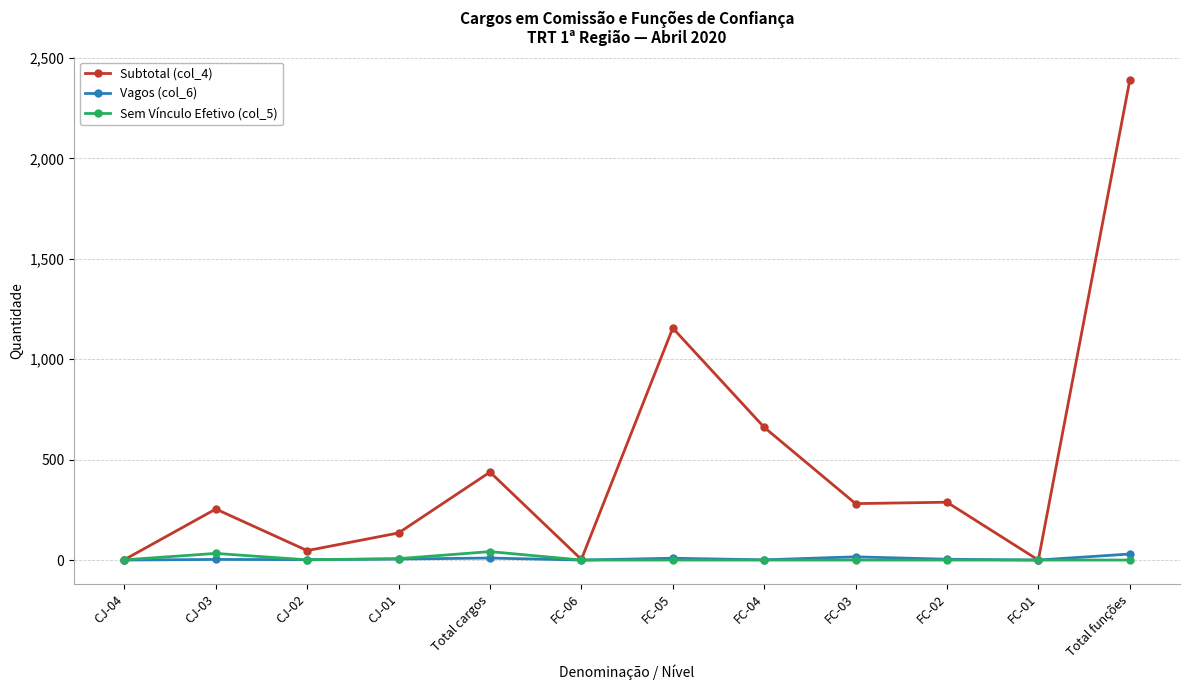

How many data points does each series have?

12